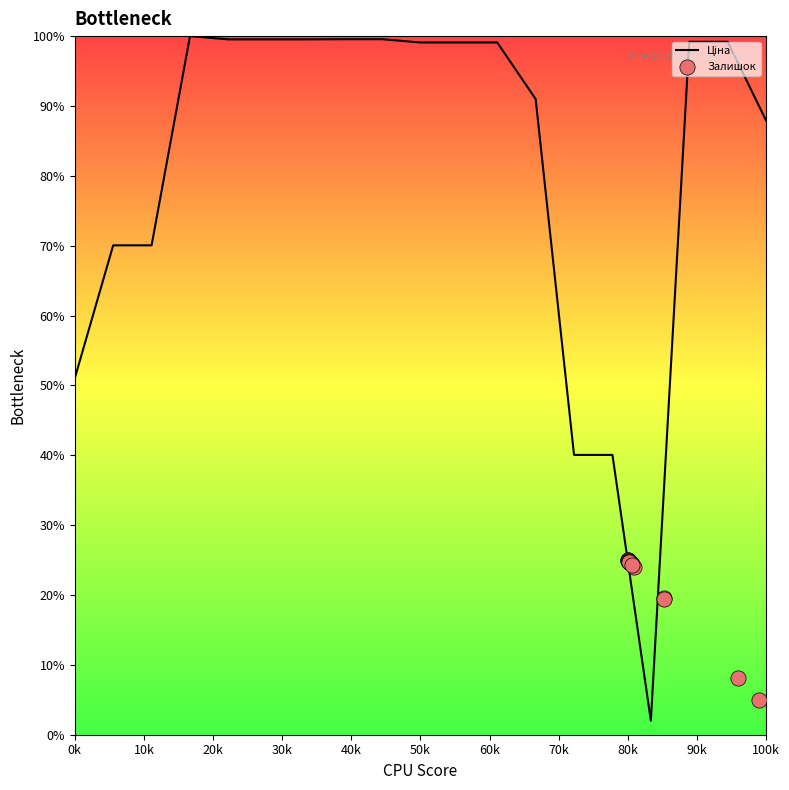

Which series contains the highest Y value?

Ціна